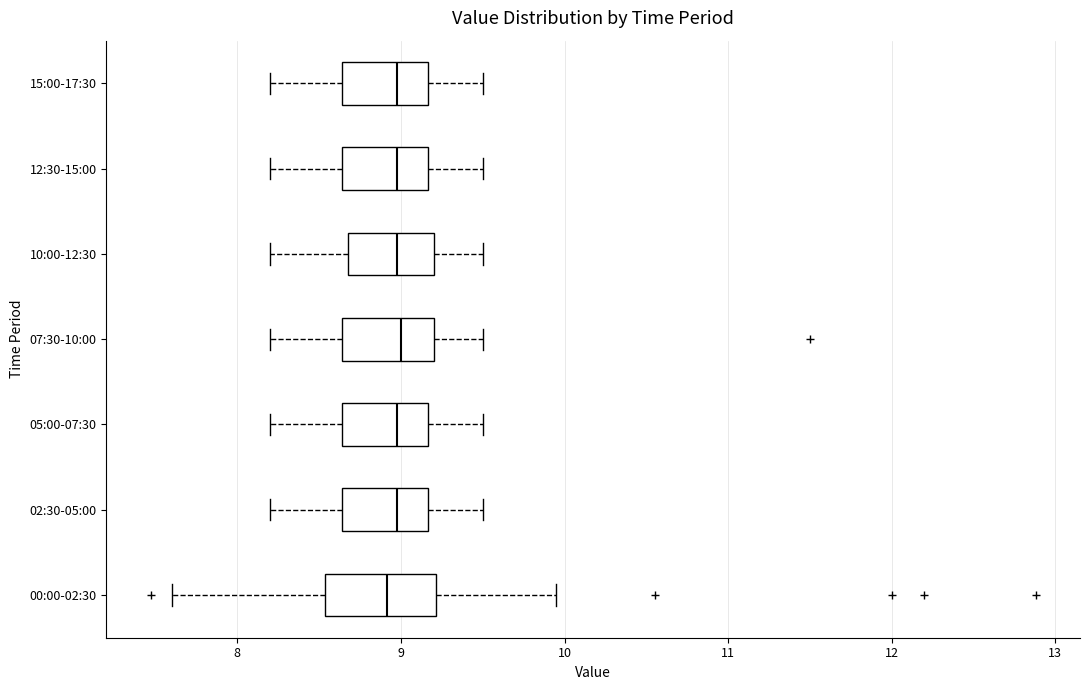

Where does the median line of the box for 12:30-15:00 sit on the x-axis? The values are not printed on the chart, so give them approximately, as read against the axis.

9.0